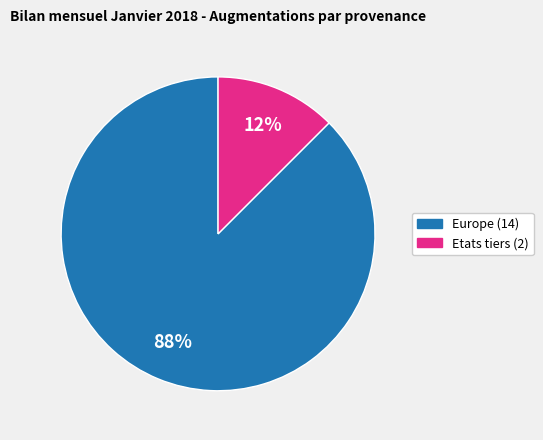

True or false: Etats tiers accounts for 4% of the total.

False